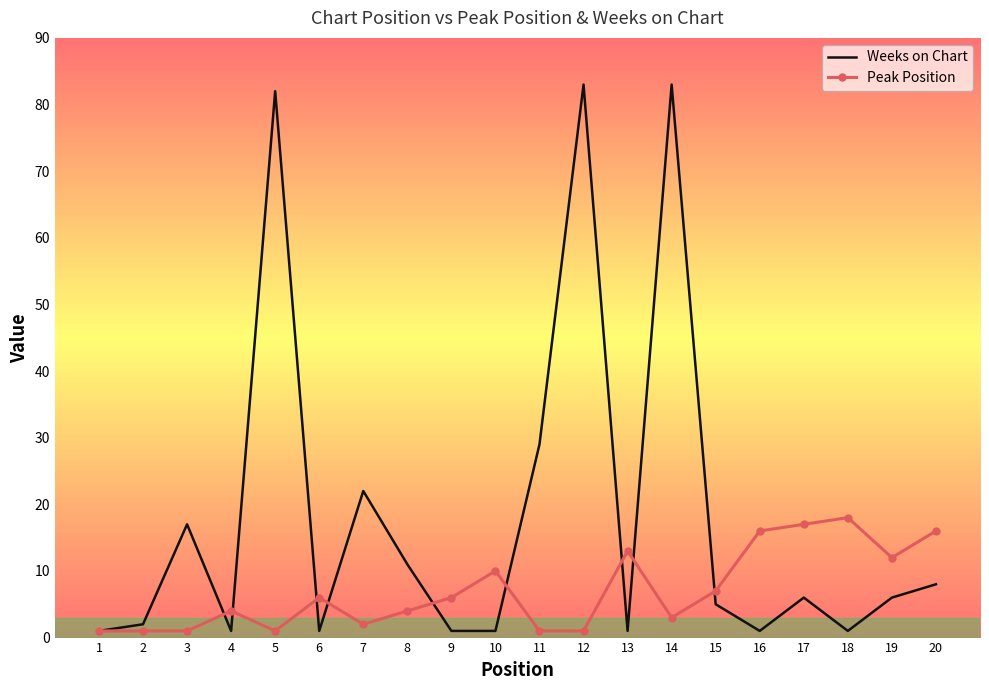

What value does the Weeks on Chart series have at 2?

2